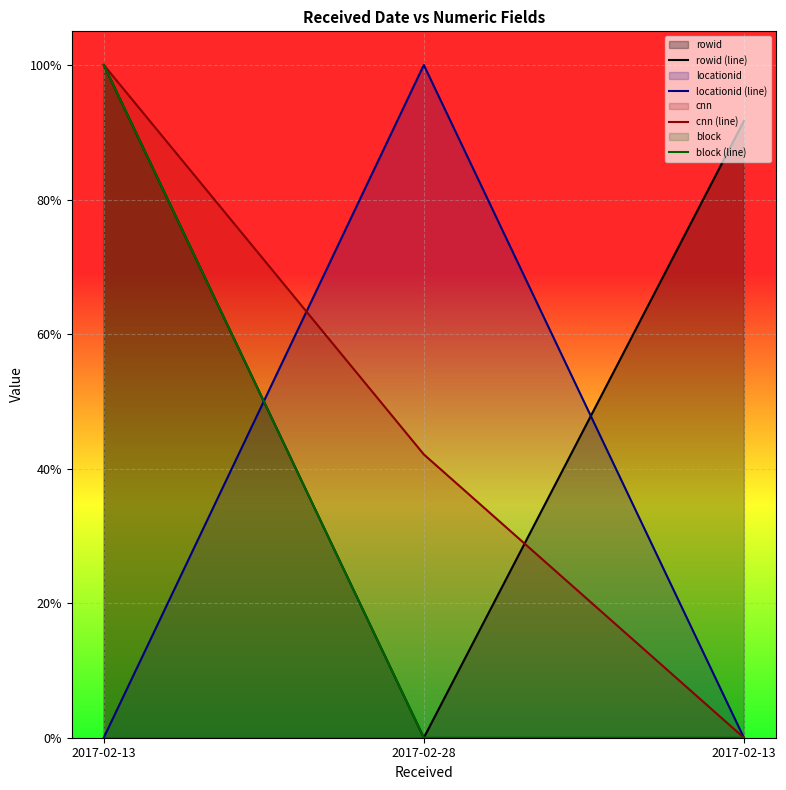

What is the total value across all series at 2017-02-13?

3.0